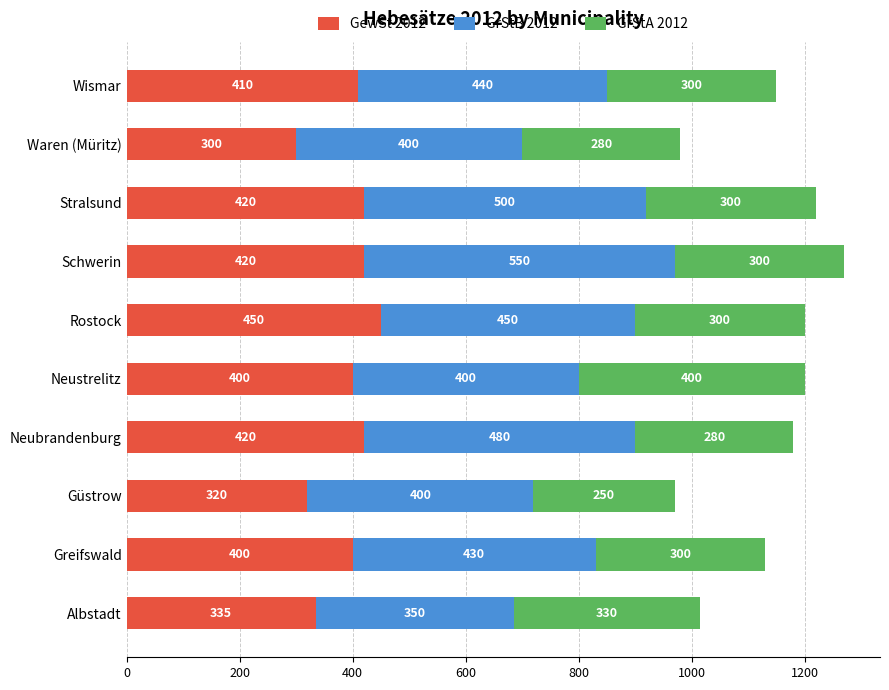

What is the lowest value of the GewSt 2012 series?

300